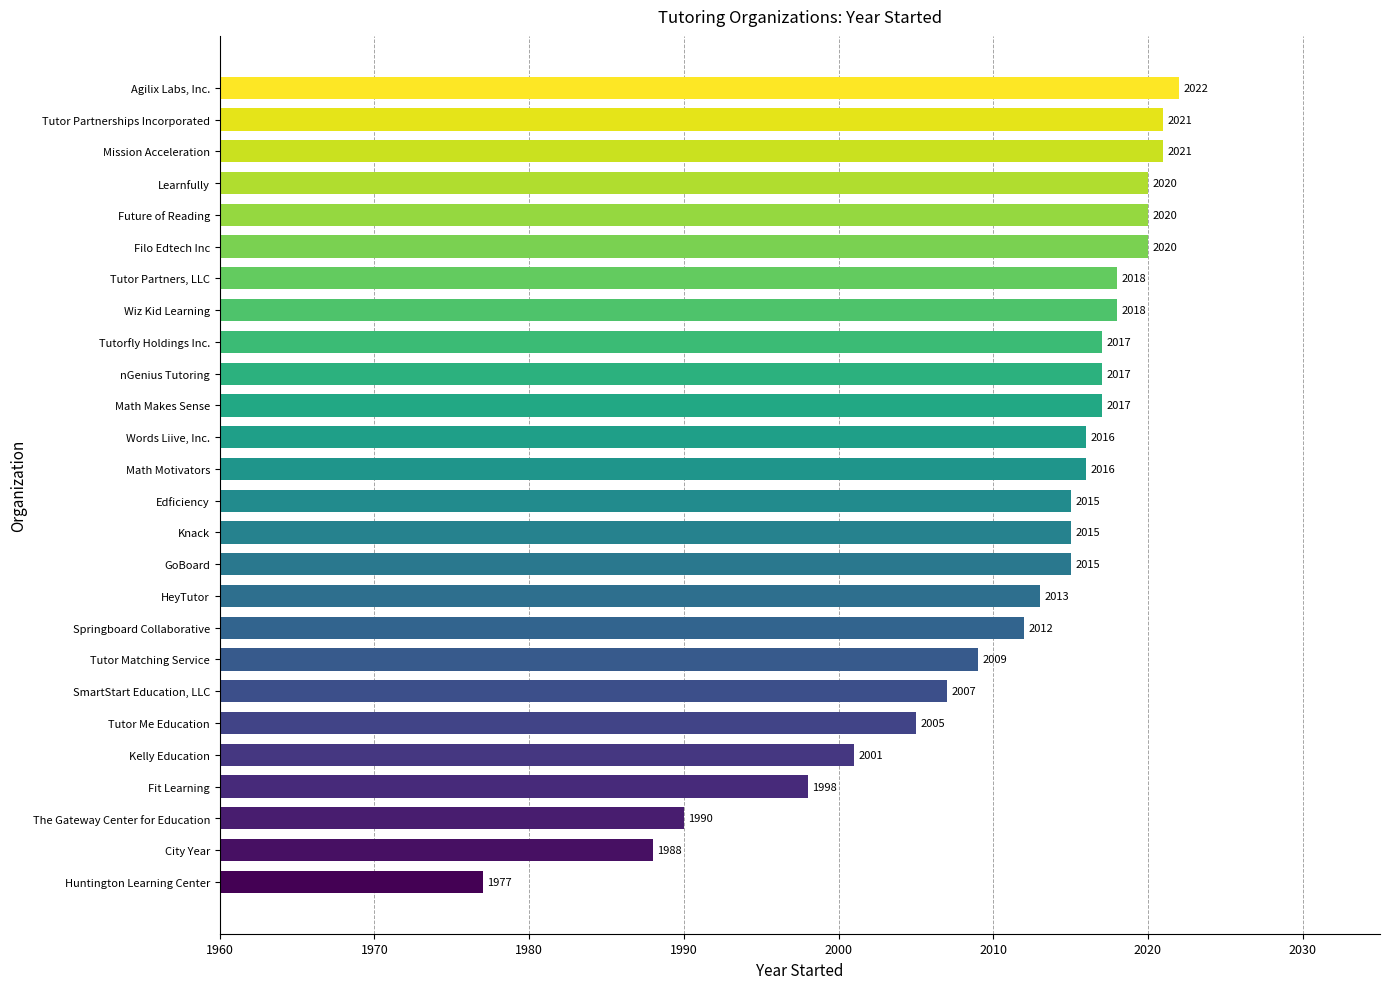

The value at Tutor Matching Service is 2009. True or false?

True